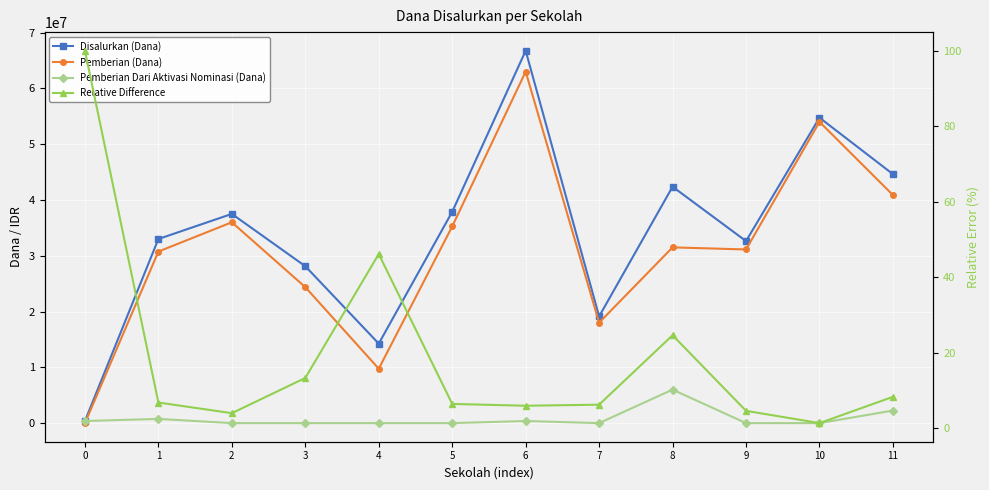

Is the value of Relative Difference at 4 greater than the value of Disalurkan (Dana) at 2?

No